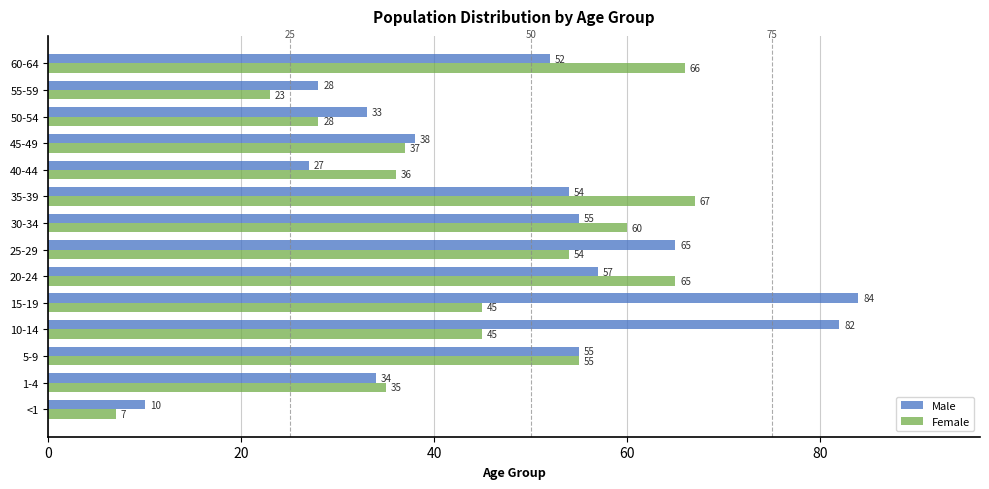

Rank the series by their maximum value, from highest to lowest.

Male, Female